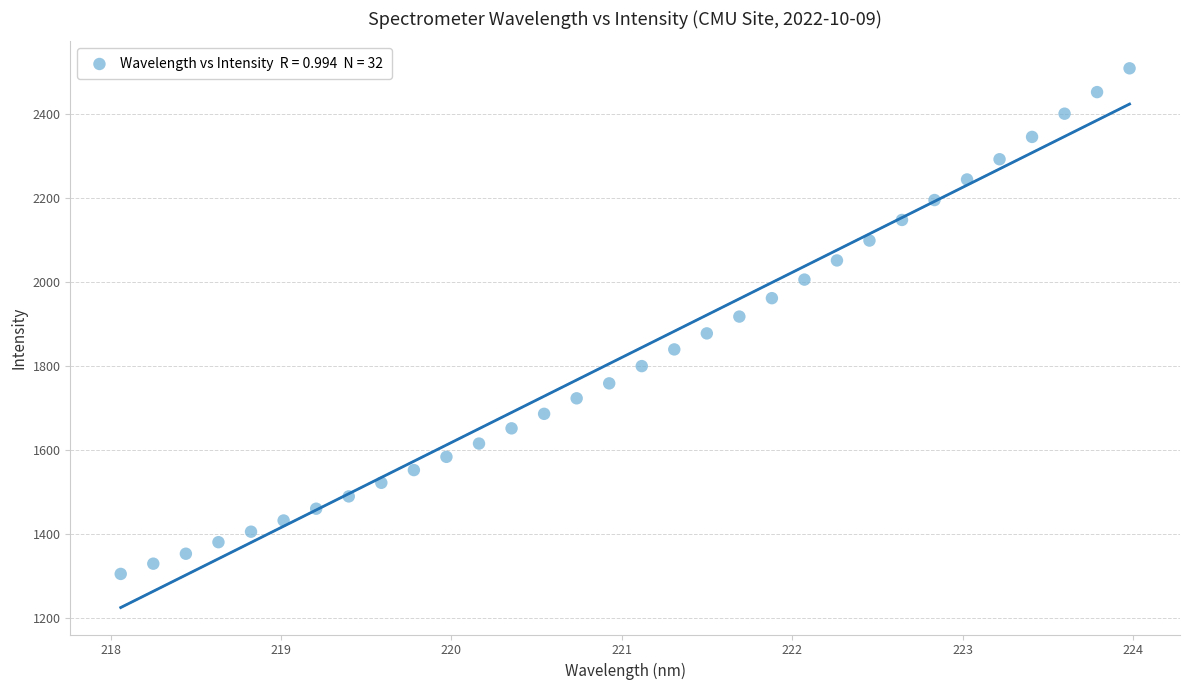

What is the range of X values (max minus min)?

5.9